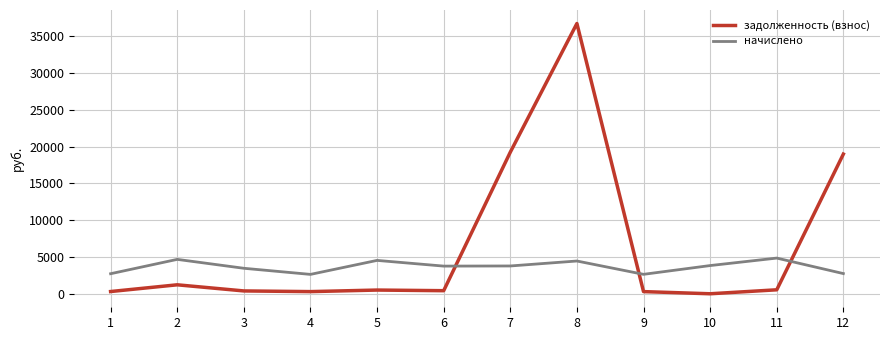

What is the highest value of the начислено series?

4847.9